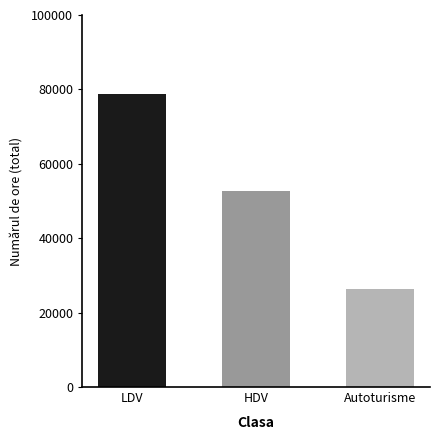

List the labels in order of value, largest first.

LDV, HDV, Autoturisme